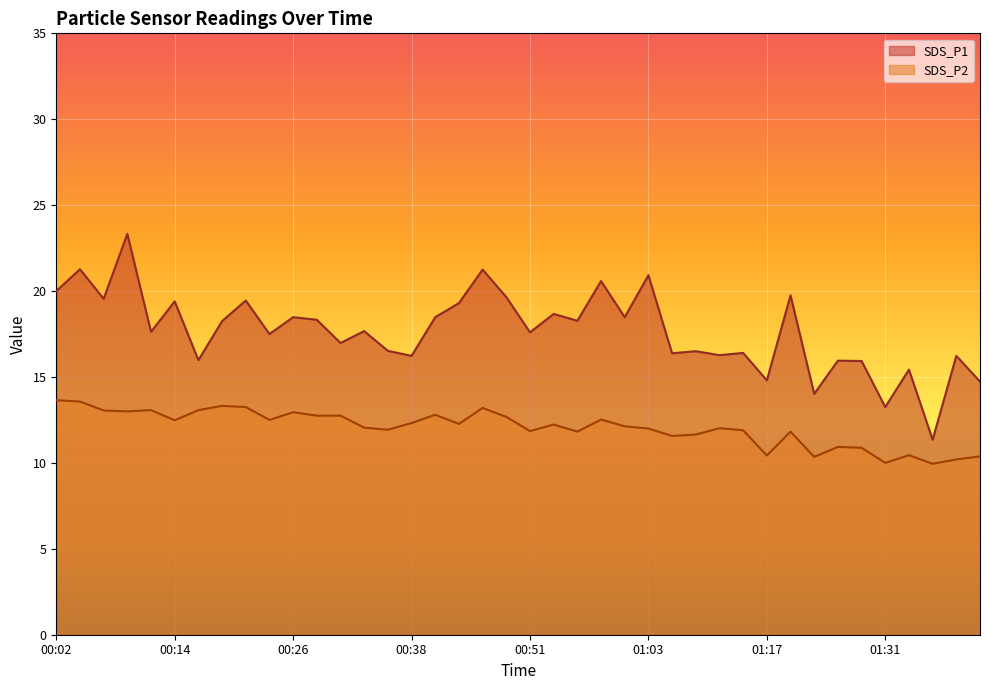

List the series in order of their peak value, lowest first.

SDS_P2, SDS_P1